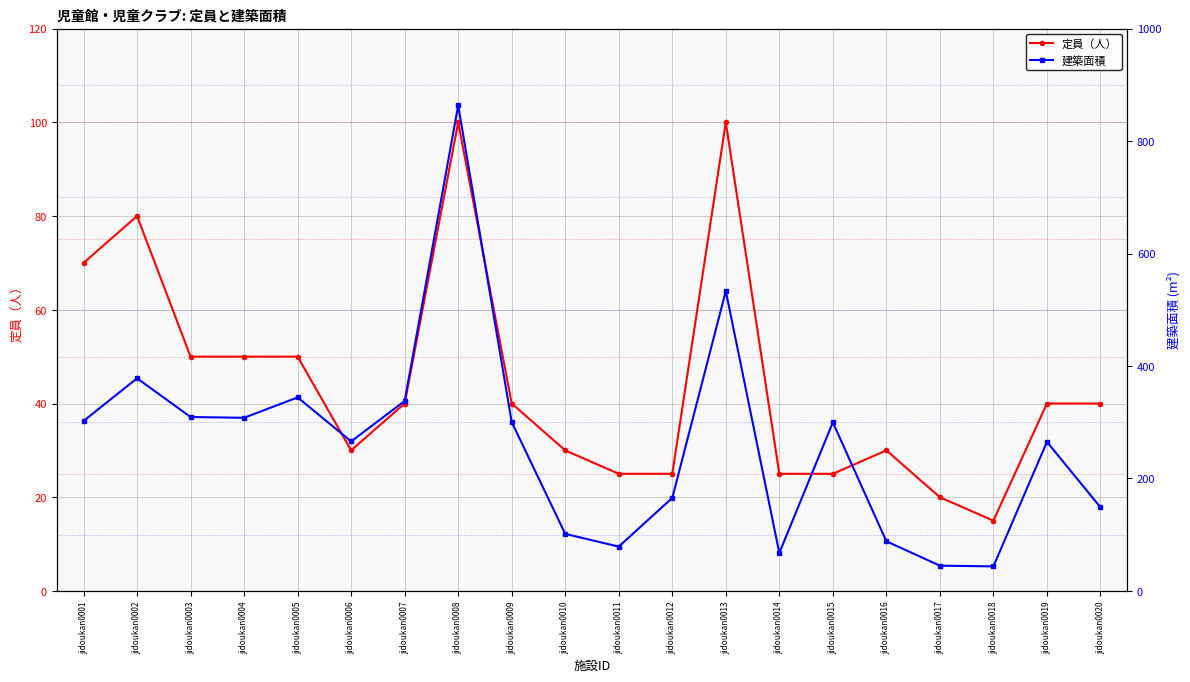

How many lines are shown in the chart?

2